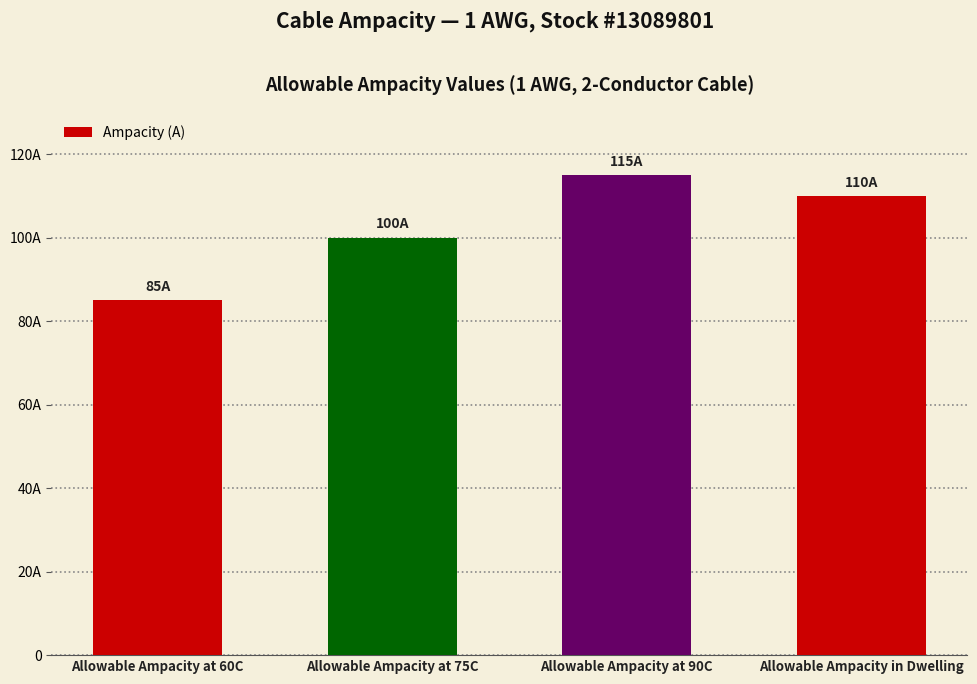

Does the chart contain stacked bars?

No